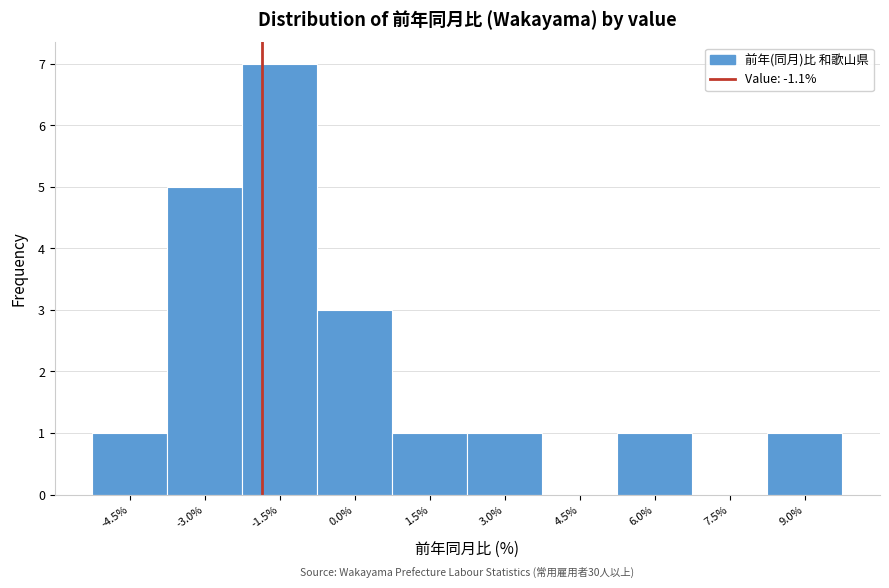

Reading left to right, extract all data points from this chart.

-4.5%=1	-3.0%=5	-1.5%=7	0.0%=3	1.5%=1	3.0%=1	4.5%=0	6.0%=1	7.5%=0	9.0%=1